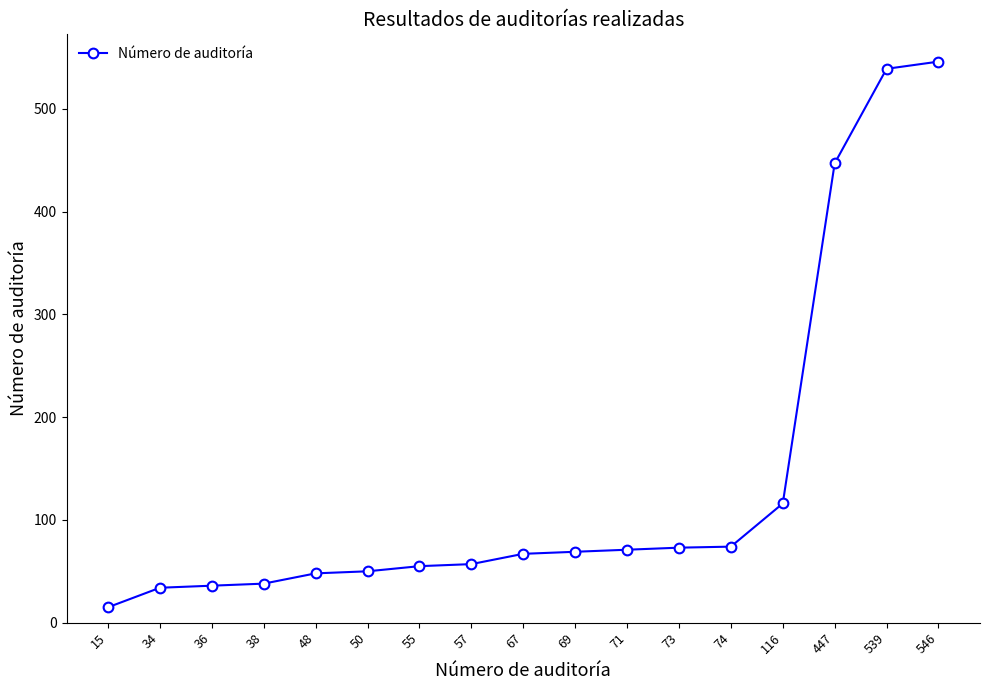

What is the sum of all values?

2335